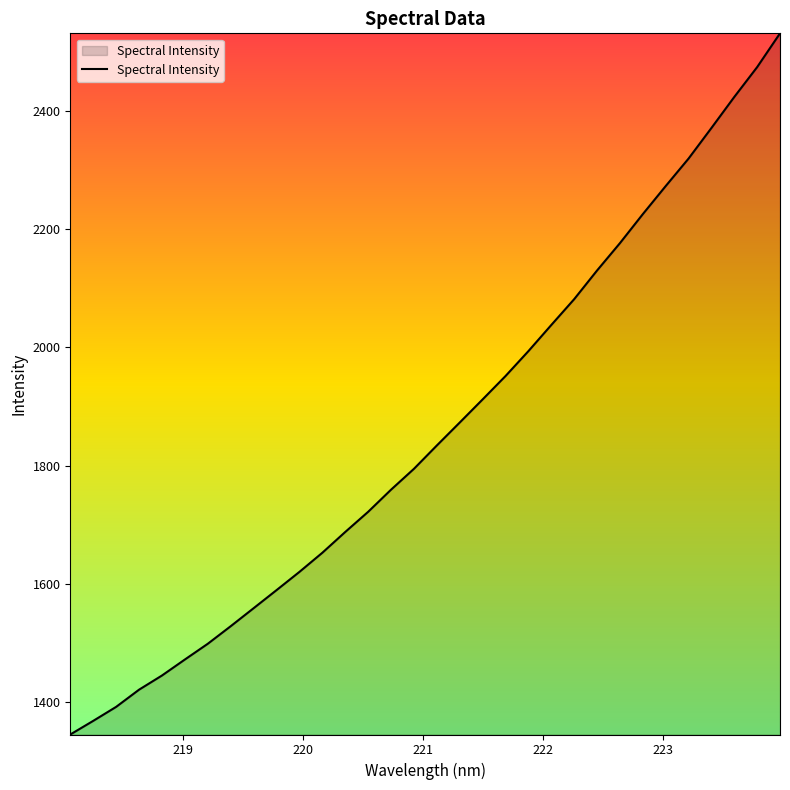

Reading left to right, list all the values displayed in this chart.

1345.6	1368.6	1392.3	1421.3	1445.3	1472.3	1498.9	1528.6	1559.0	1589.5	1620.4	1652.7	1687.8	1721.9	1759.3	1794.5	1834.0	1872.7	1911.8	1951.3	1993.4	2037.5	2081.2	2129.6	2175.8	2224.8	2272.3	2318.8	2370.4	2422.9	2473.3	2530.4